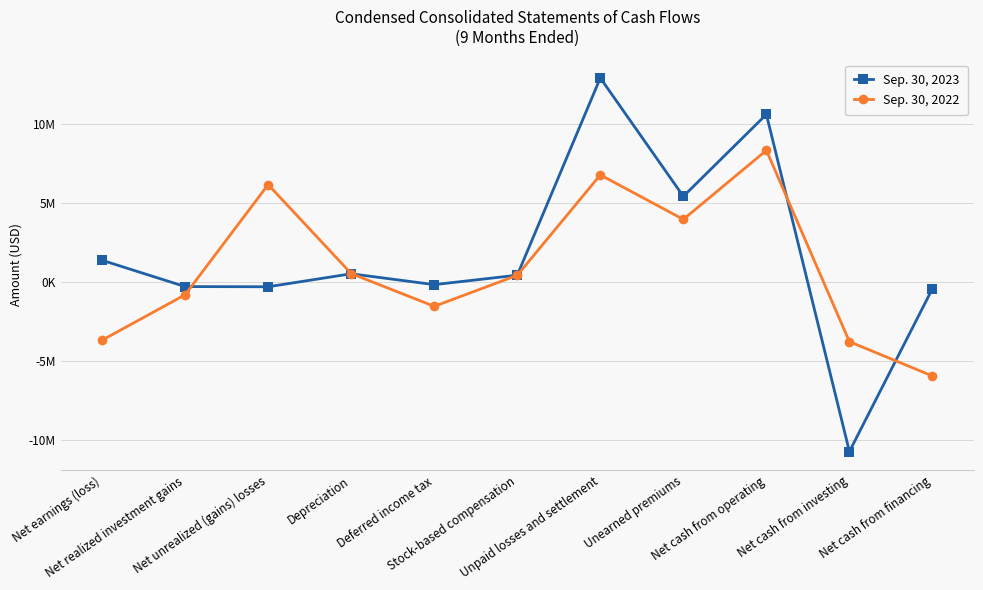

Where do Sep. 30, 2023 and Sep. 30, 2022 first cross each other?

Net realized investment gains and Net unrealized (gains) losses